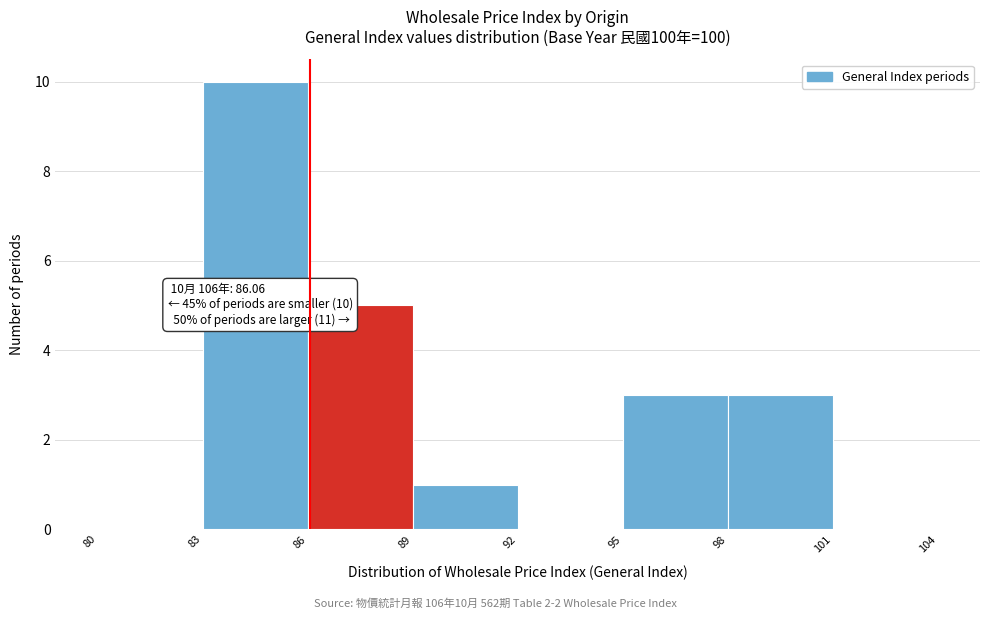

Which range on the x-axis has the tallest bar?

83 to 86